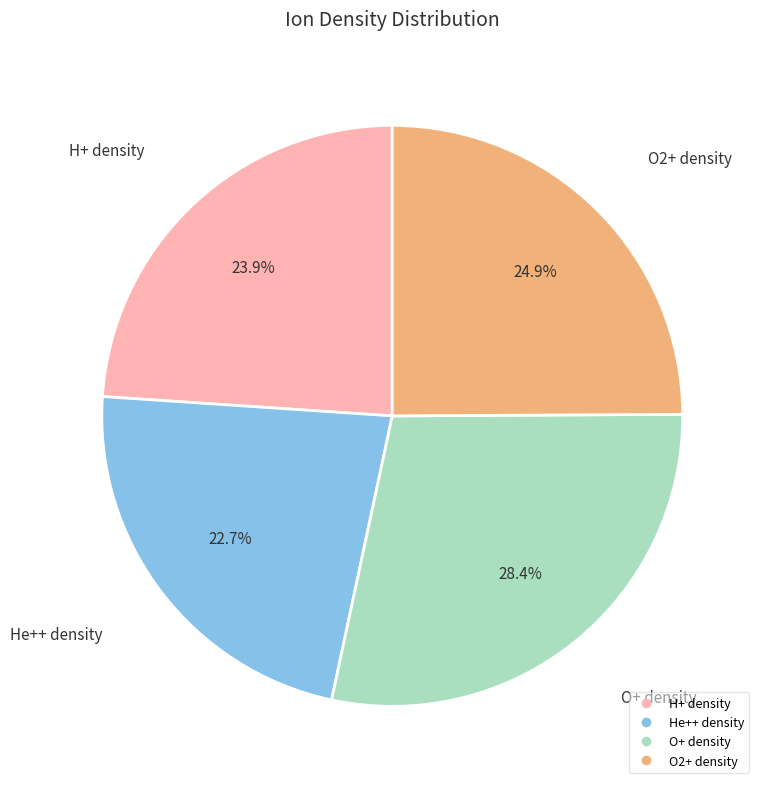

Is there a majority slice in this chart?

No